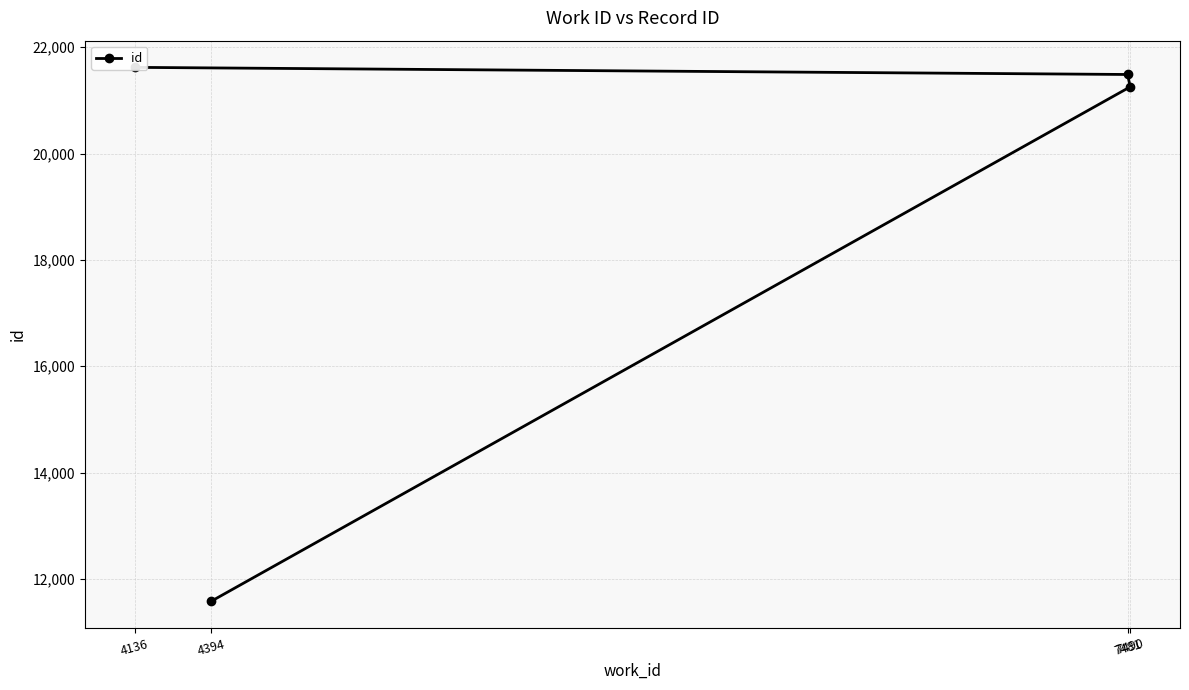

Count the number of data series in this chart.

1